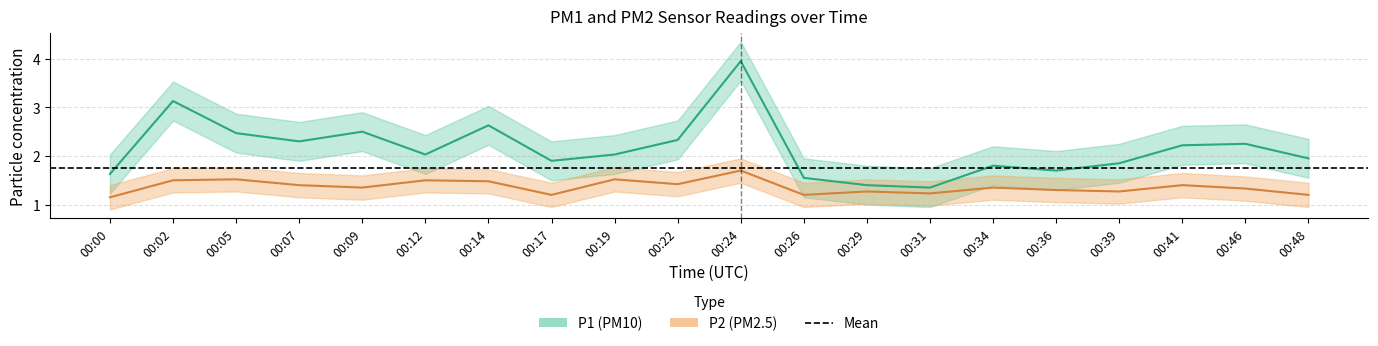

Reading left to right, extract all data points from this chart.

P1: 00:00=1.6	00:02=3.1	00:05=2.5	00:07=2.3	00:09=2.5	00:12=2.0	00:14=2.6	00:17=1.9	00:19=2.0	00:22=2.3	00:24=4.0	00:26=1.6	00:29=1.4	00:31=1.4	00:34=1.8	00:36=1.7	00:39=1.9	00:41=2.2	00:46=2.2	00:48=1.9
P2: 00:00=1.1	00:02=1.5	00:05=1.5	00:07=1.4	00:09=1.4	00:12=1.5	00:14=1.5	00:17=1.2	00:19=1.5	00:22=1.4	00:24=1.7	00:26=1.2	00:29=1.3	00:31=1.2	00:34=1.4	00:36=1.3	00:39=1.3	00:41=1.4	00:46=1.3	00:48=1.2